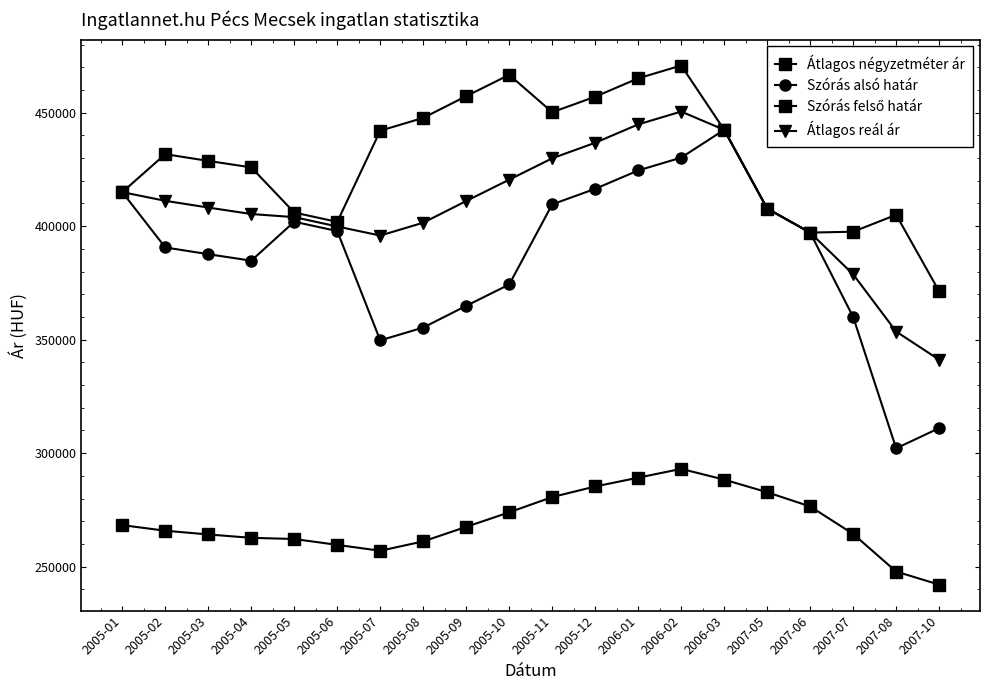

What is the spread (max minus min) of values at 2005-01?

146670